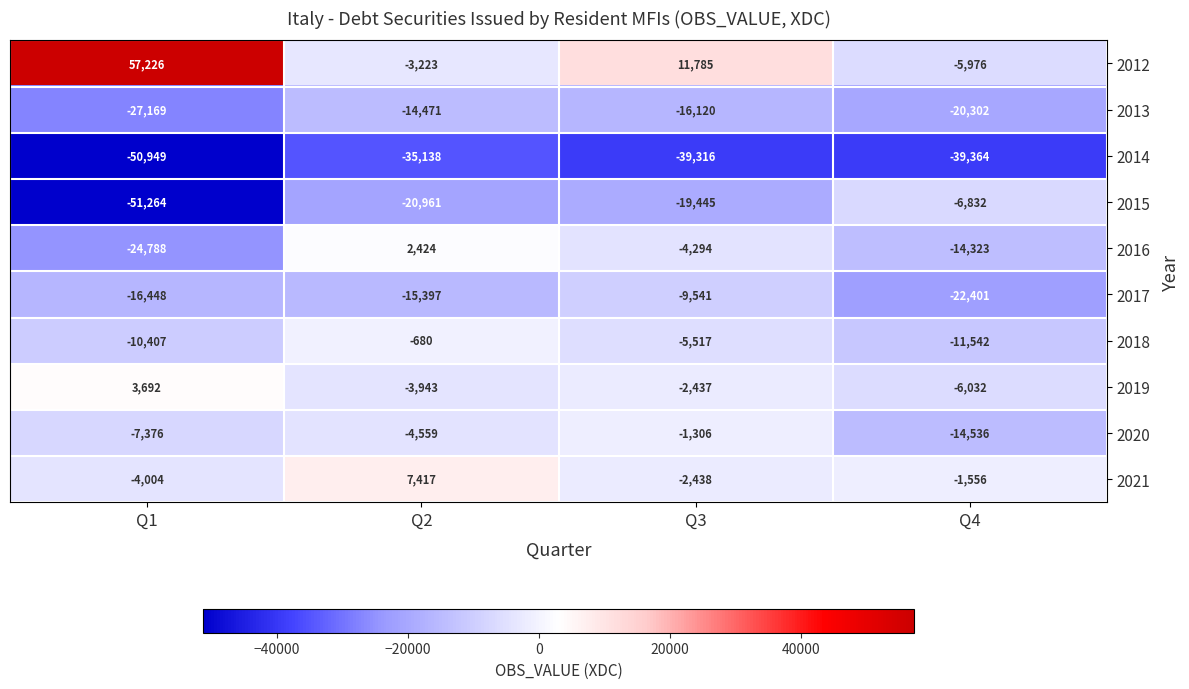

What is the lowest value of the 2012 series?

-5976